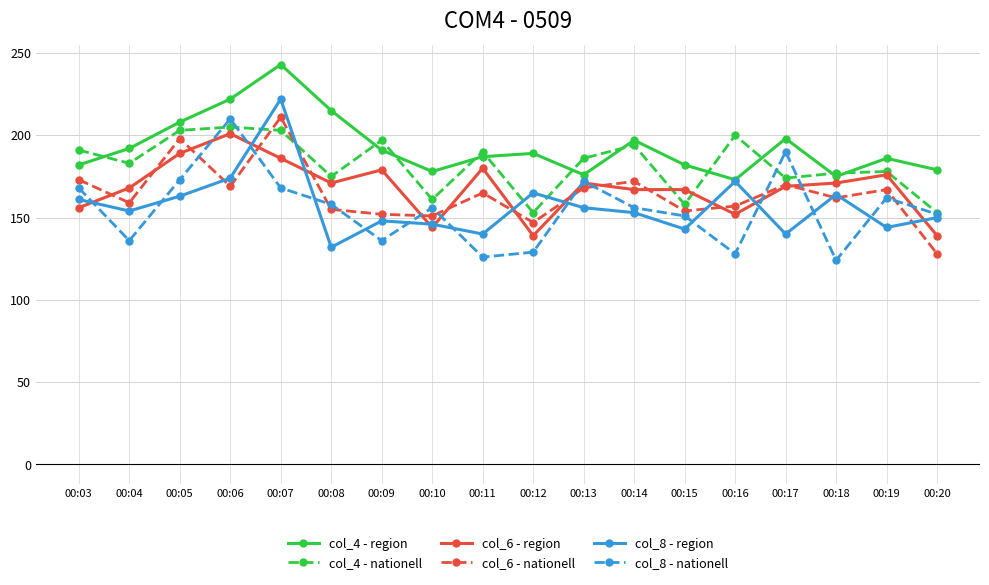

At 00:12, list the series in order from largest to smallest.

col_4 - region, col_8 - region, col_4 - nationell, col_6 - nationell, col_6 - region, col_8 - nationell